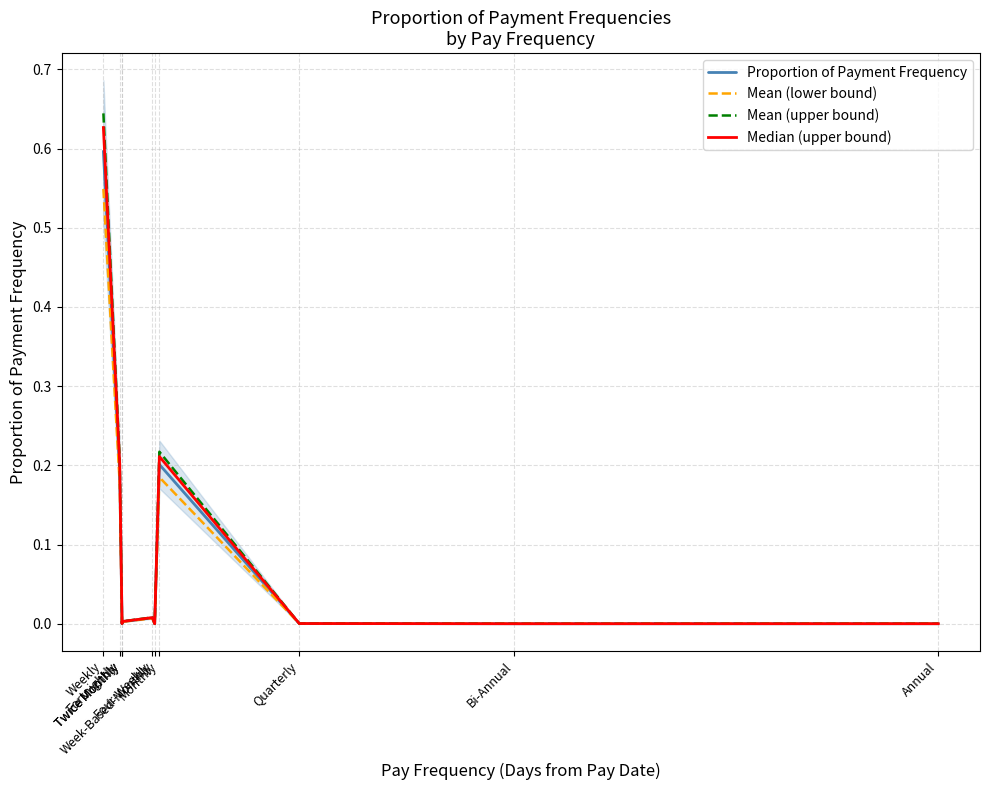

True or false: Proportion of Payment Frequency and Median (upper bound) intersect in this chart.

False